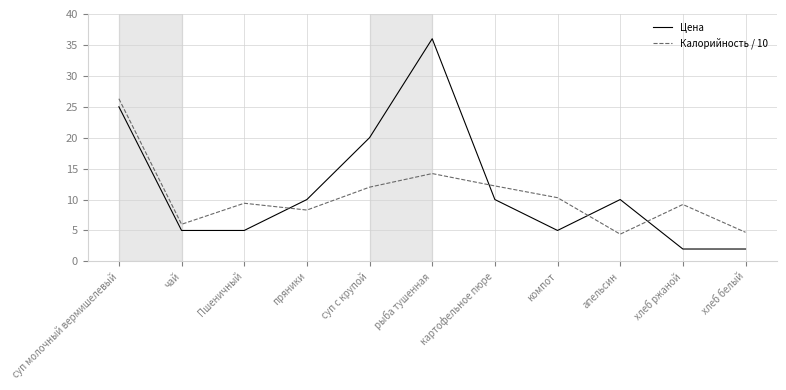

Is the value of Цена at хлеб белый greater than the value of Калорийность / 10 at суп молочный вермишелевый?

No